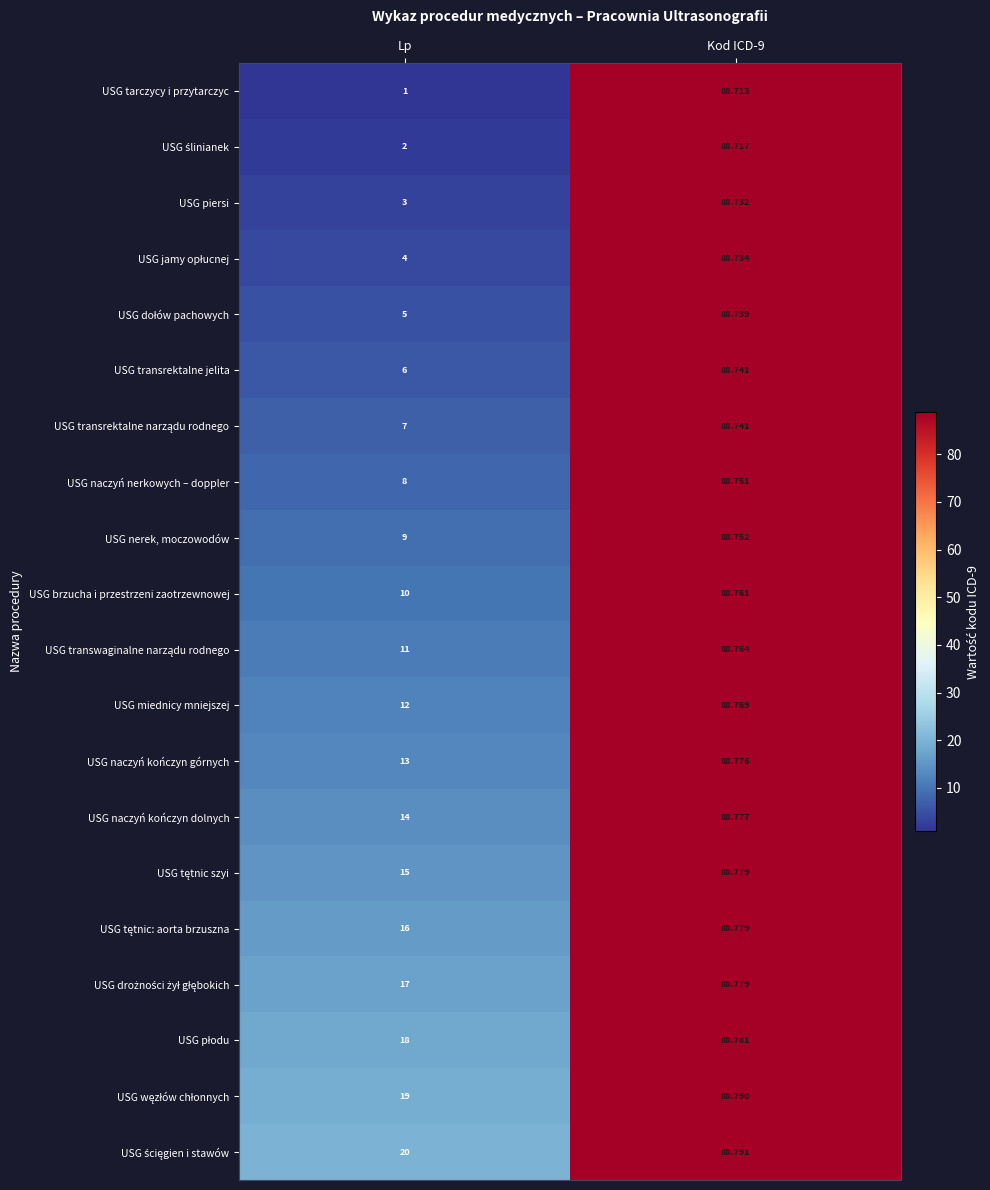

At which category is the sum across all series the highest?

Kod ICD-9